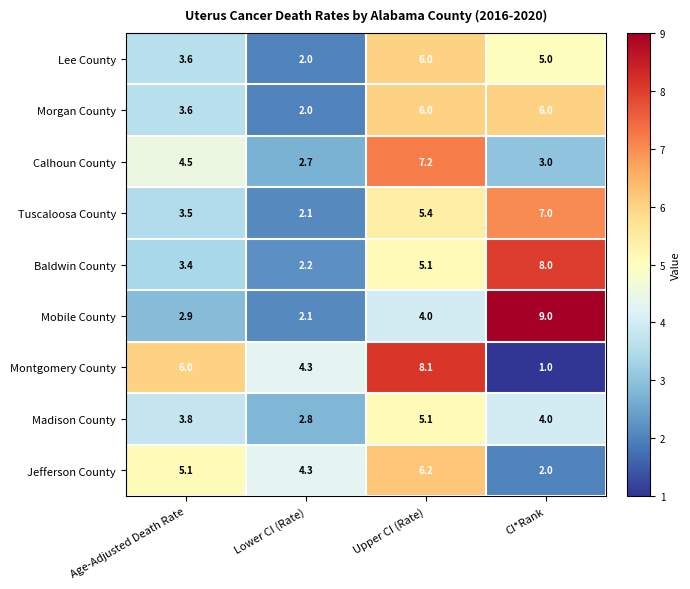

The value of Baldwin County at CI*Rank is 13.8. True or false?

False